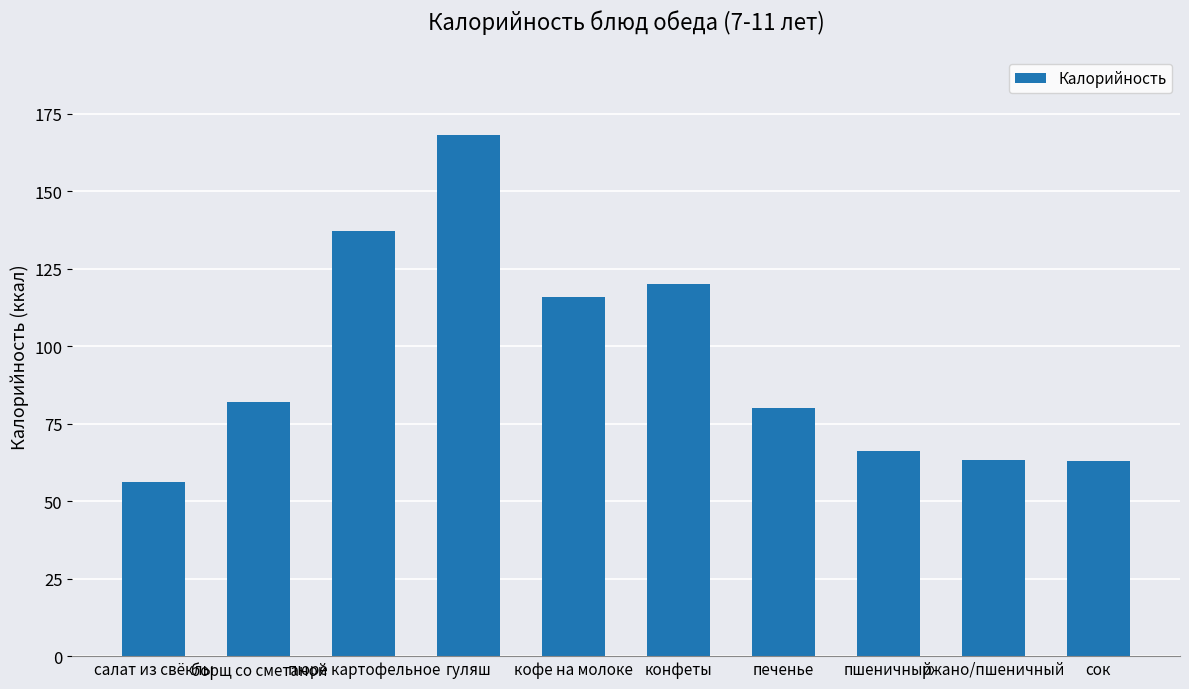

The value at пшеничный is 66.3. True or false?

True